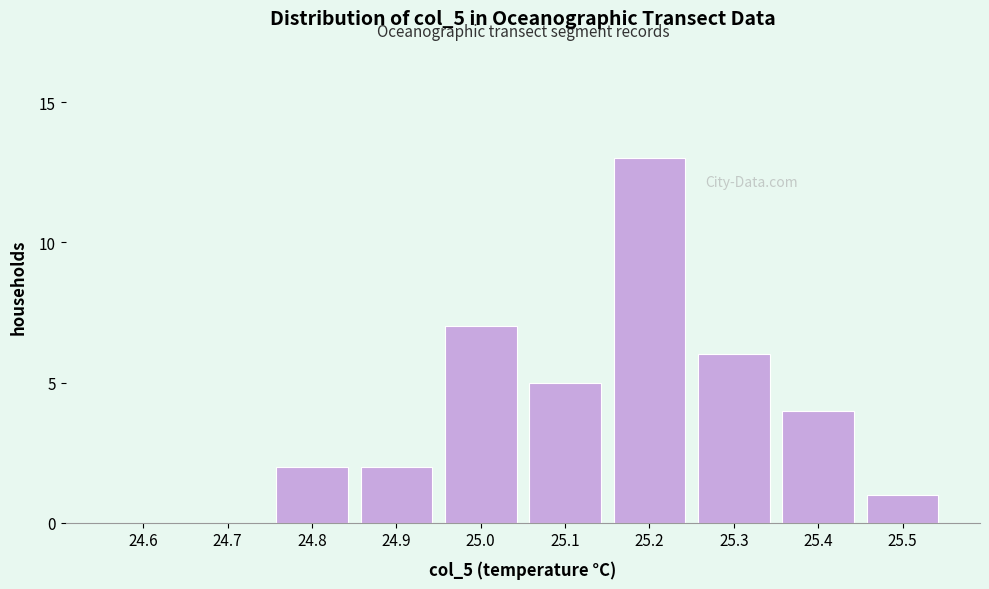

Reading left to right, what are all the values shown in this chart?

24.6=0	24.7=0	24.8=2	24.9=2	25.0=7	25.1=5	25.2=13	25.3=6	25.4=4	25.5=1